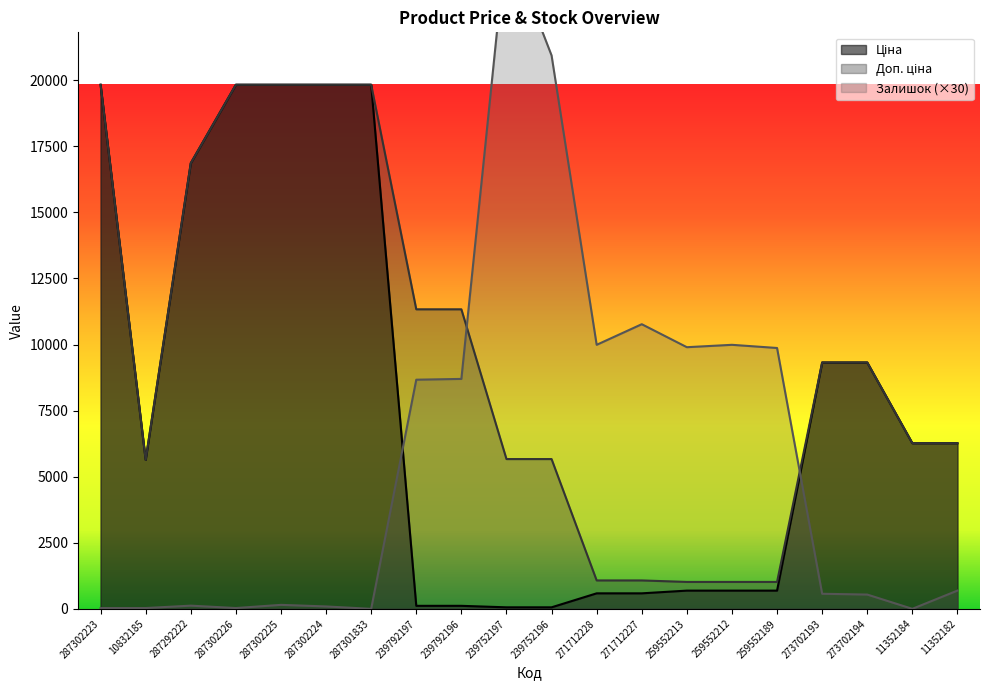

Which has a higher value, 273702194 or 239792197?

273702194